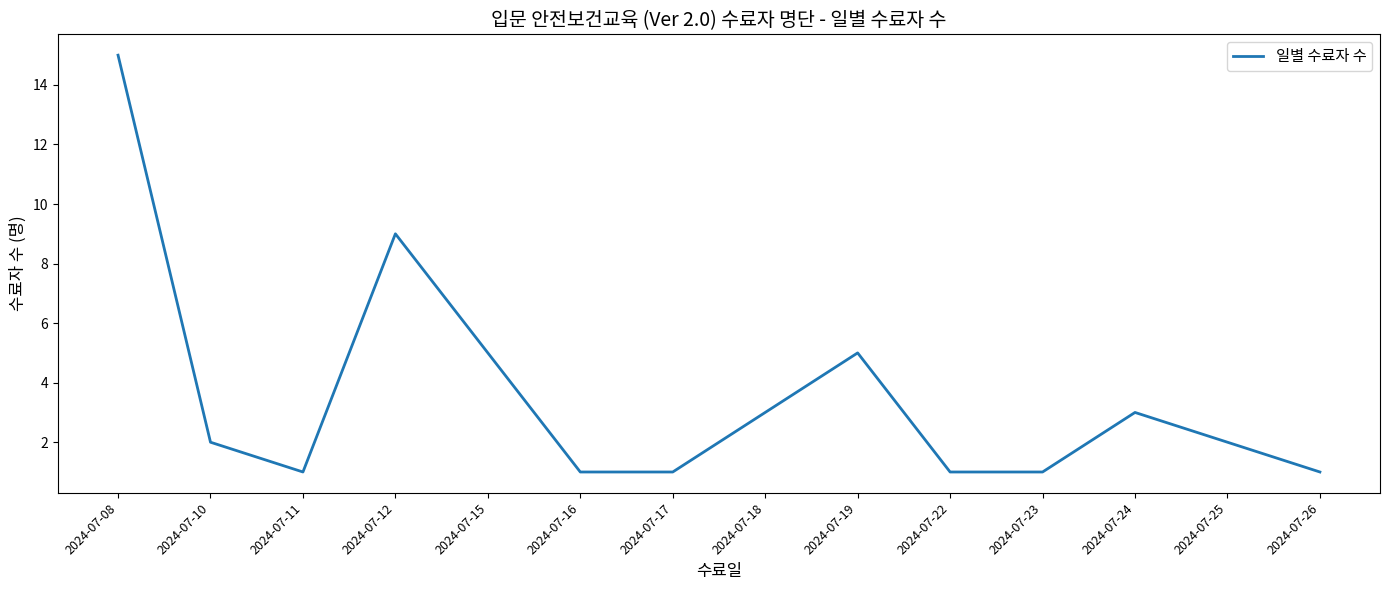

Between 2024-07-19 and 2024-07-18, which is larger?

2024-07-19